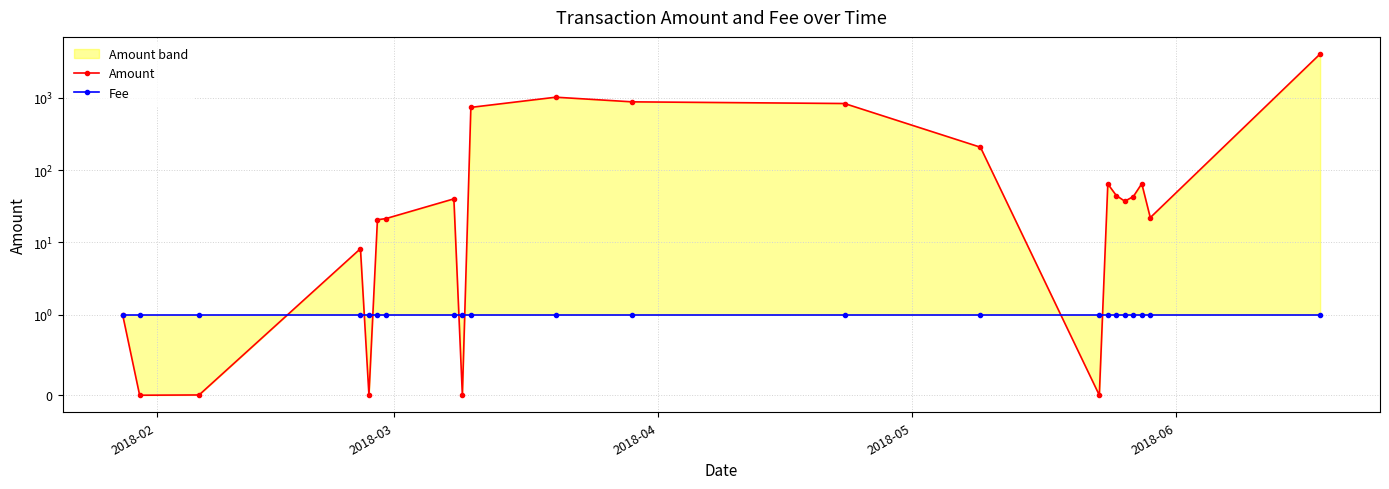

The Amount series shows 13.2 at 5. True or false?

False